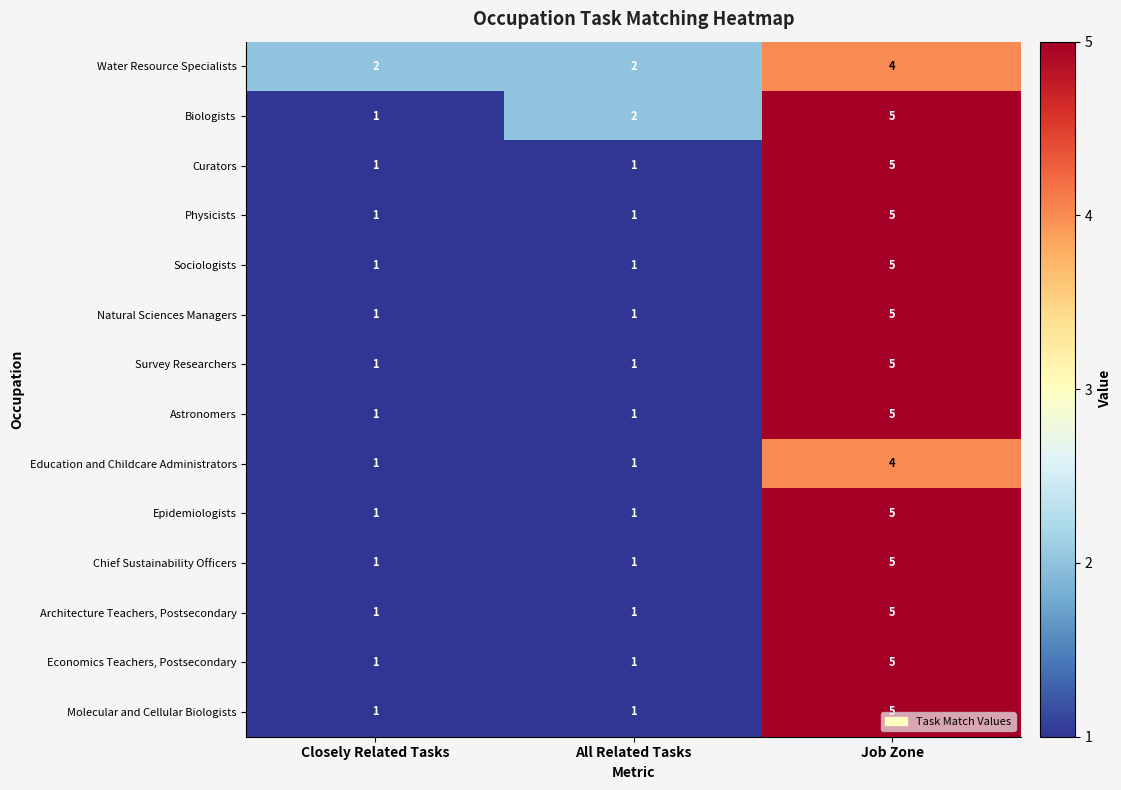

What is the sum of the Education and Childcare Administrators values at Closely Related Tasks and Job Zone?

5